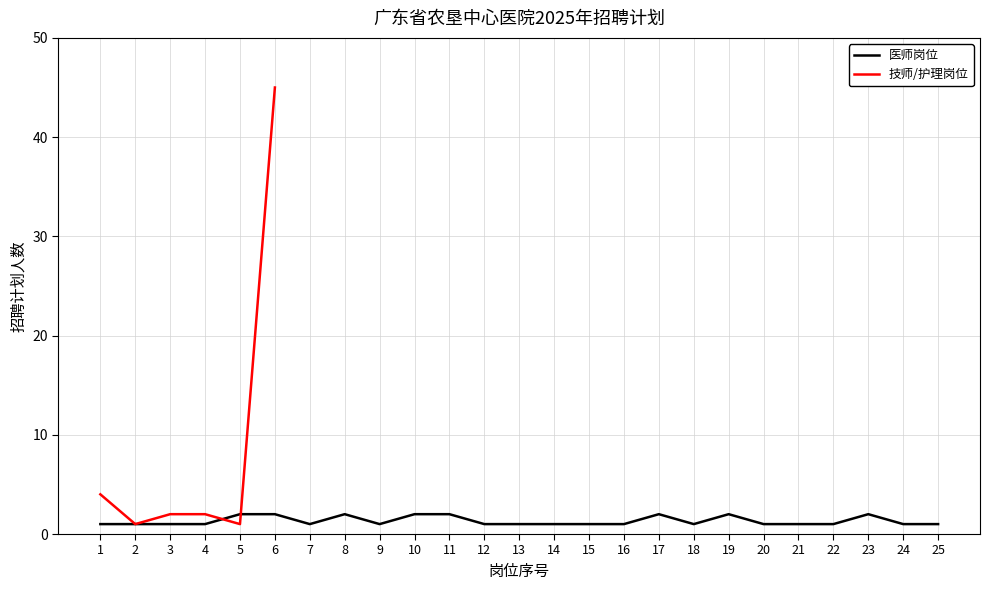

How many interior local peaks (higher than both neighbors) does the data have?

4